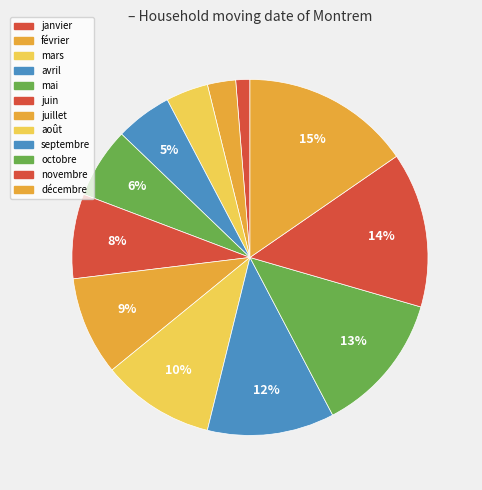

How many slices are in this pie chart?

12